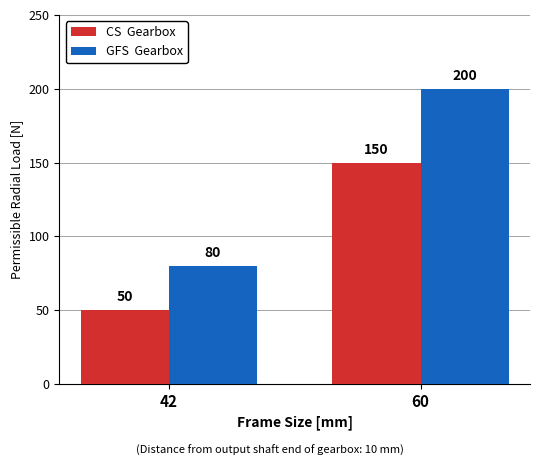

What is the spread (max minus min) of values at 60?

50